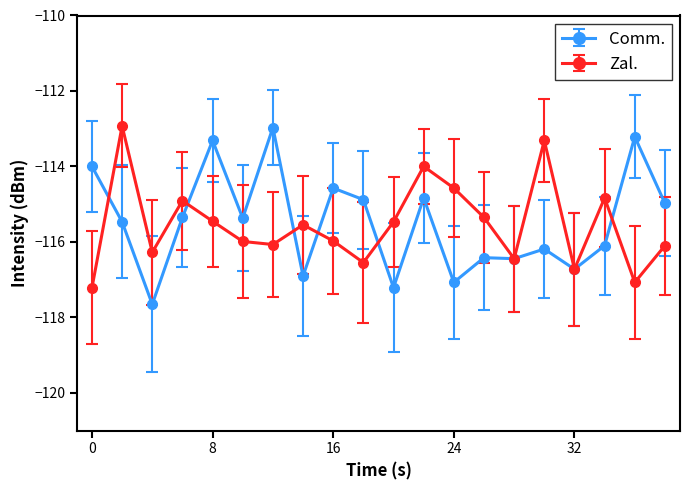

What is the maximum value for Comm.?

-113.0